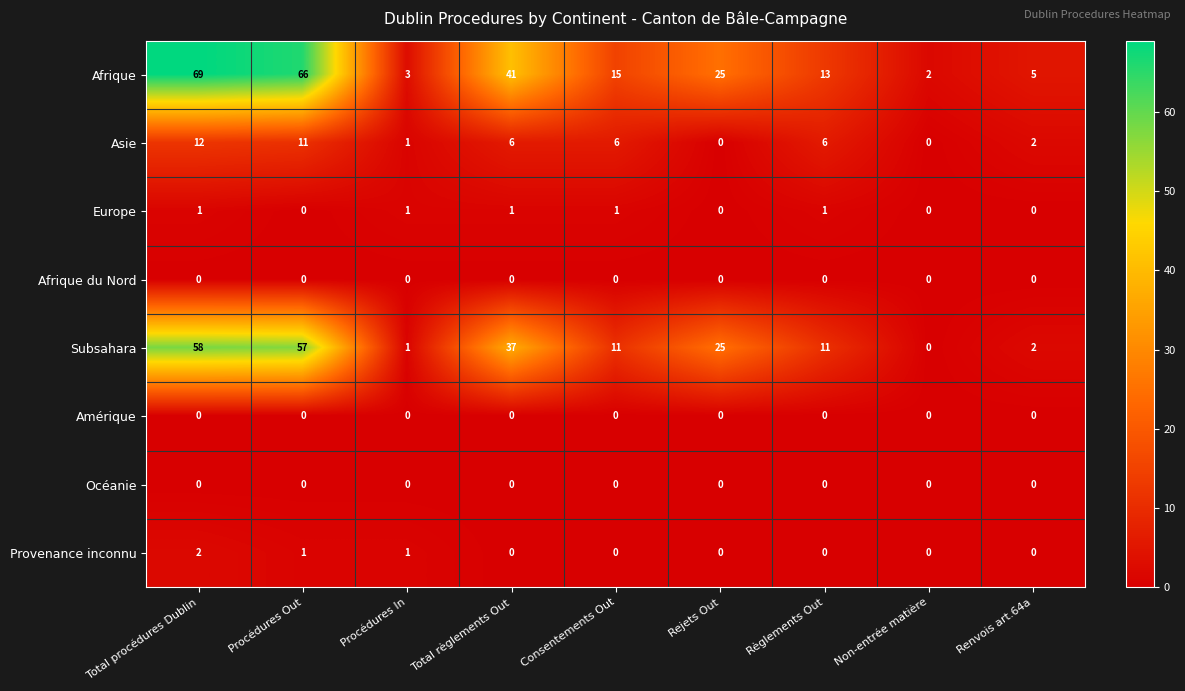

What is the approximate value of Asie at Total procédures Dublin, to the nearest 5?

10